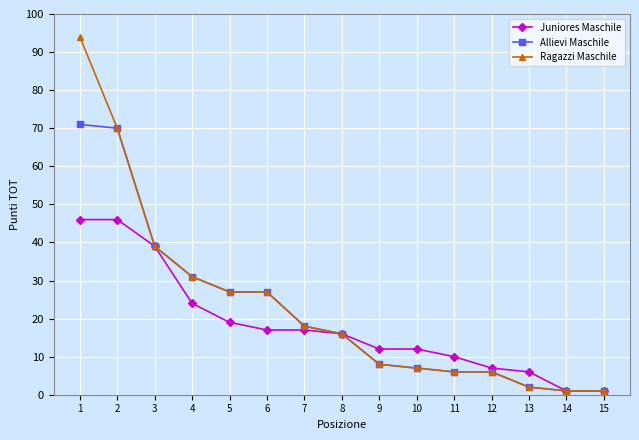

How many lines are shown in the chart?

3